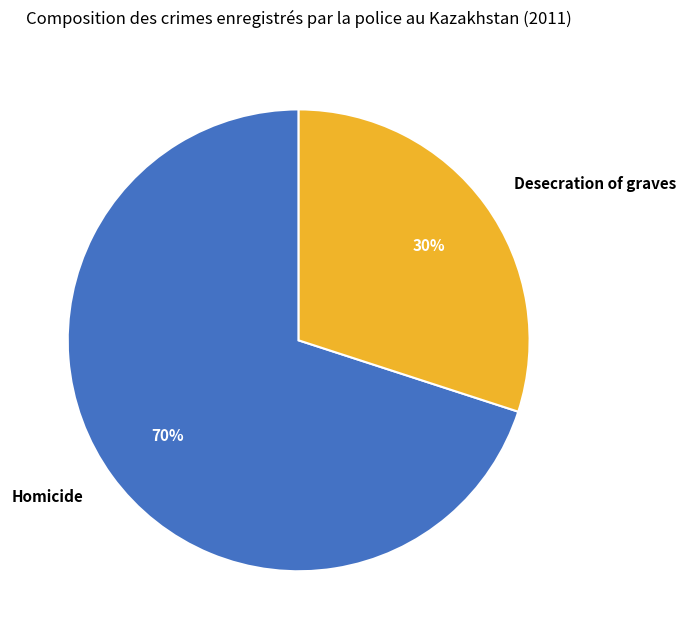

Approximately how many times larger is the value at Homicide compared to Desecration of graves?

2.3